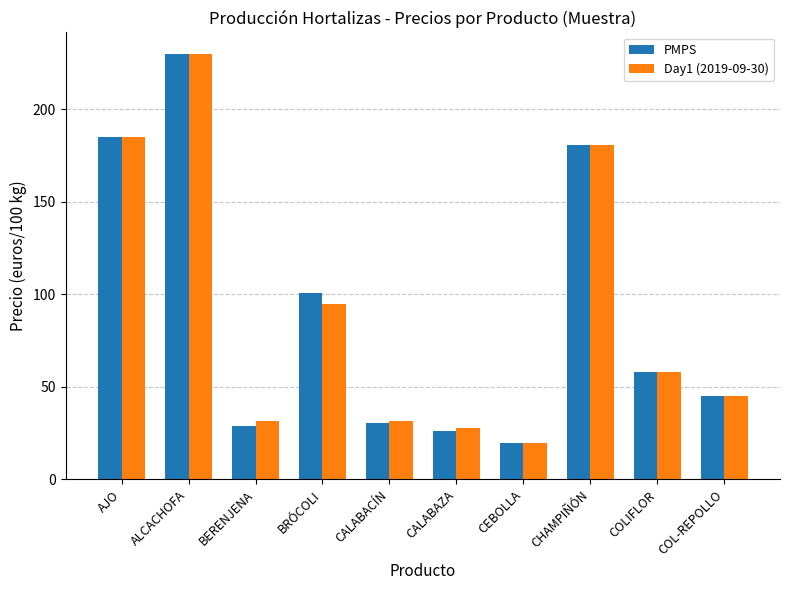

At which category is the sum across all series the highest?

ALCACHOFA